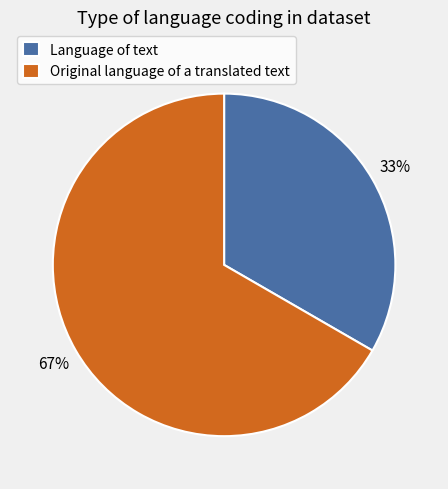

True or false: Original language of a translated text accounts for 67% of the total.

True